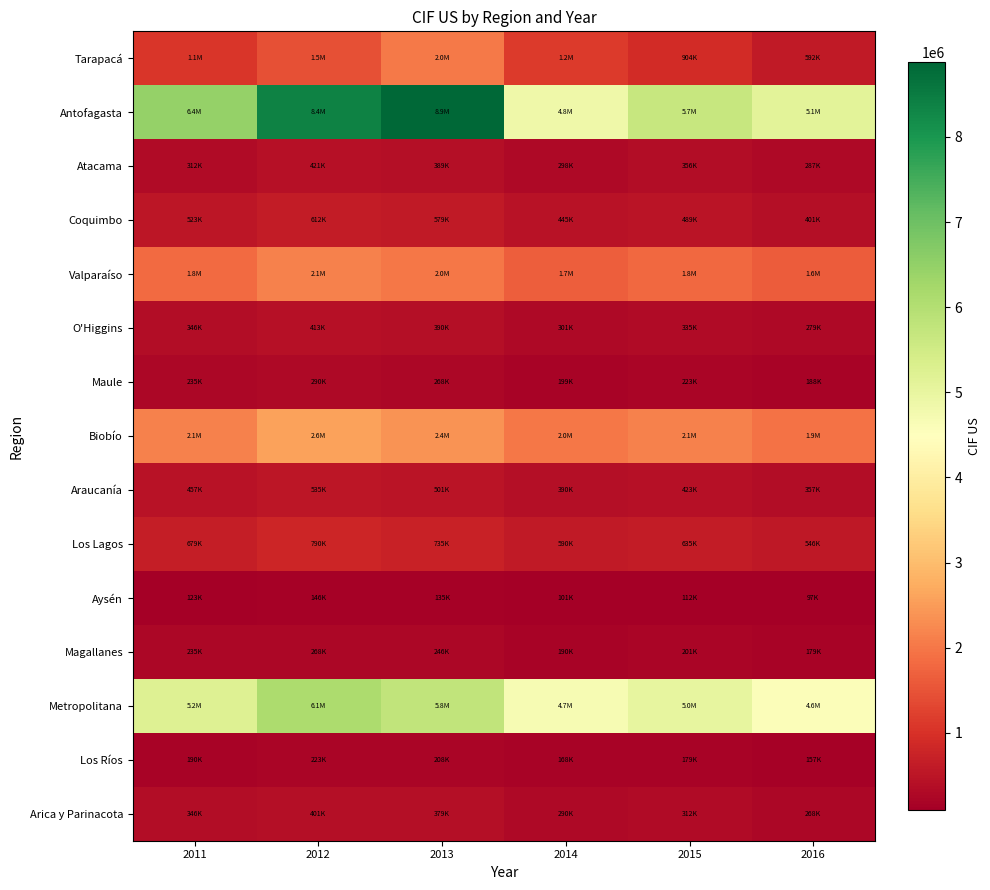

At 2012, list the series in order from smallest to largest.

Aysén, Los Ríos, Magallanes, Maule, Arica y Parinacota, O'Higgins, Atacama, Araucanía, Coquimbo, Los Lagos, Tarapacá, Valparaíso, Biobío, Metropolitana, Antofagasta